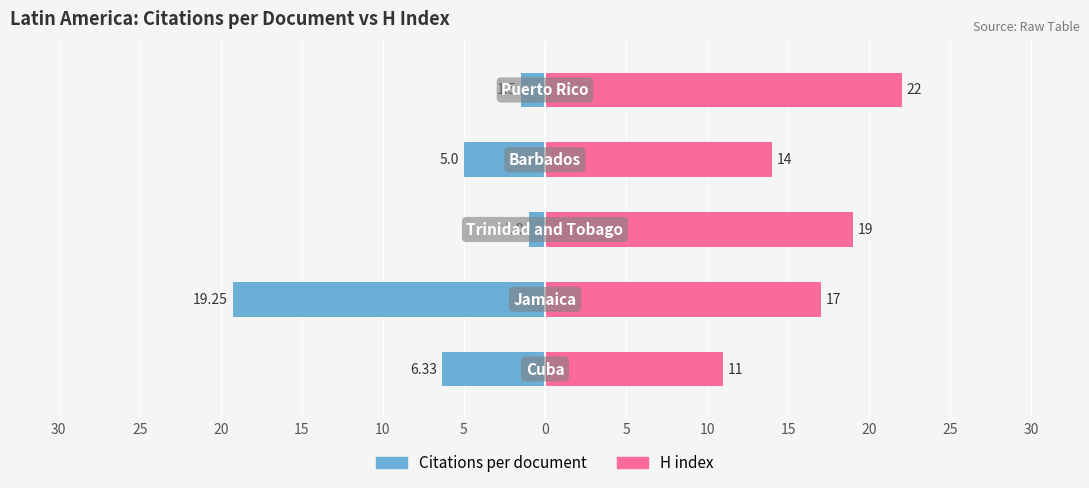

How many distinct data groups are displayed?

2